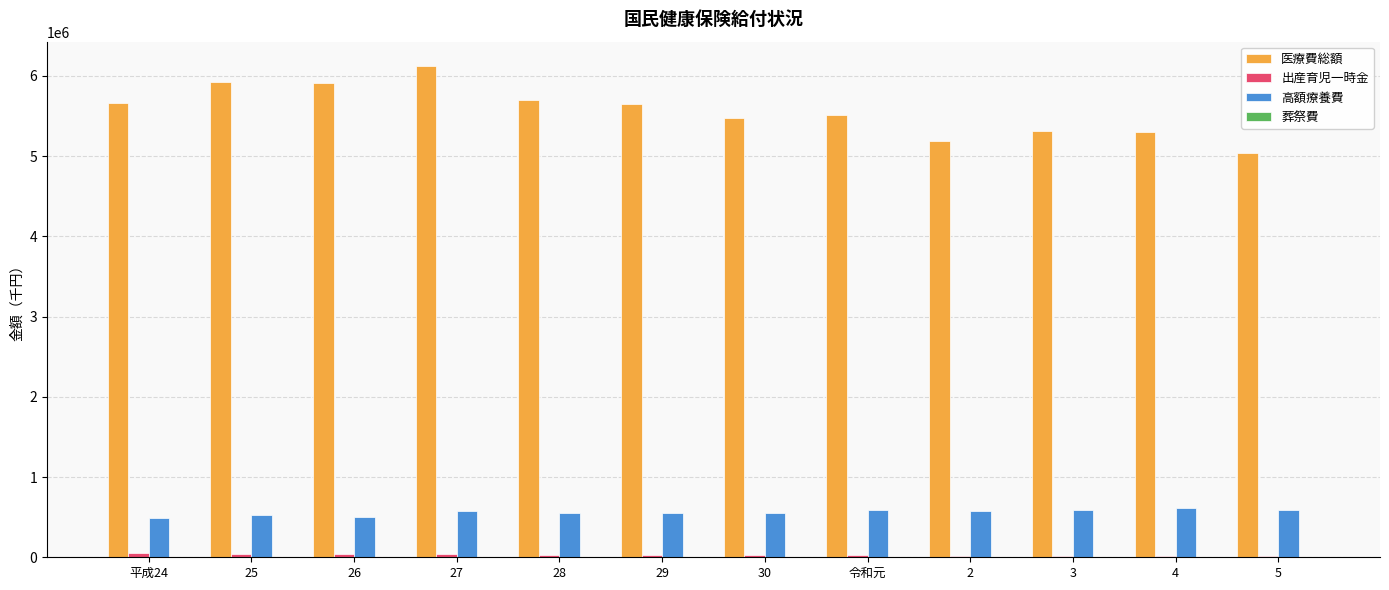

What is the greatest value displayed?

6120666